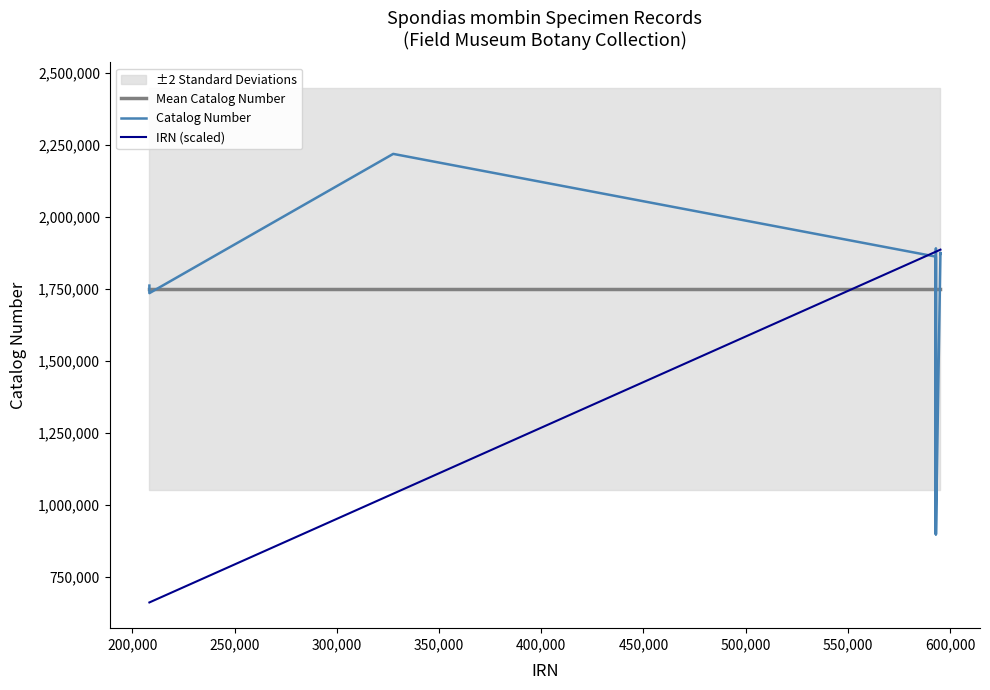

What is the lowest value of the Catalog Number series?

896564.0